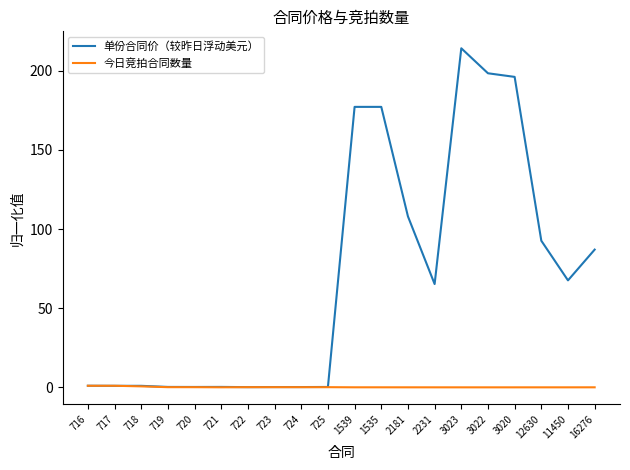

Does the chart display data point markers on the line(s)?

No